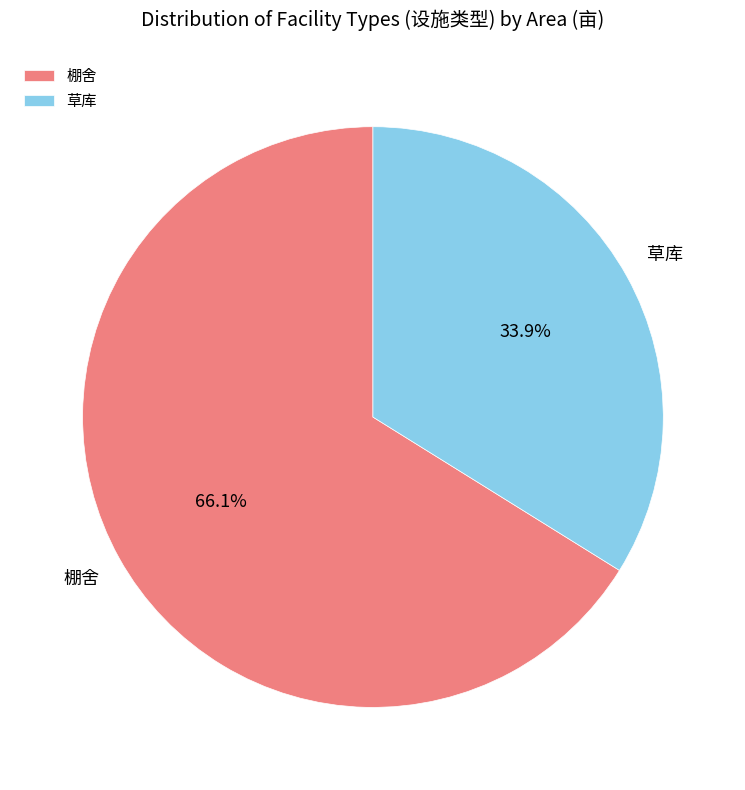

The 棚舍 slice represents 66% of the pie. True or false?

True